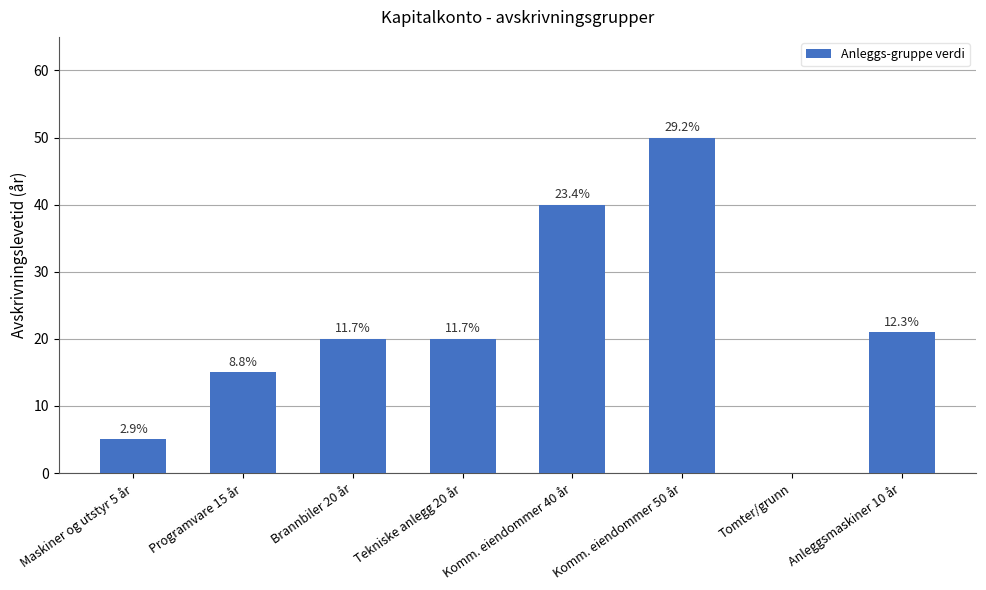

Between Anleggsmaskiner 10 år and Tomter/grunn, which is larger?

Anleggsmaskiner 10 år